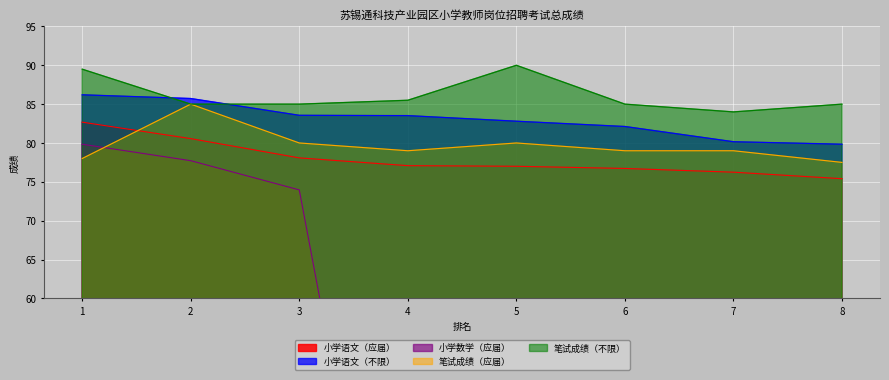

Is the value of 小学语文（不限） at 2 greater than the value of 笔试成绩（应届） at 6?

Yes